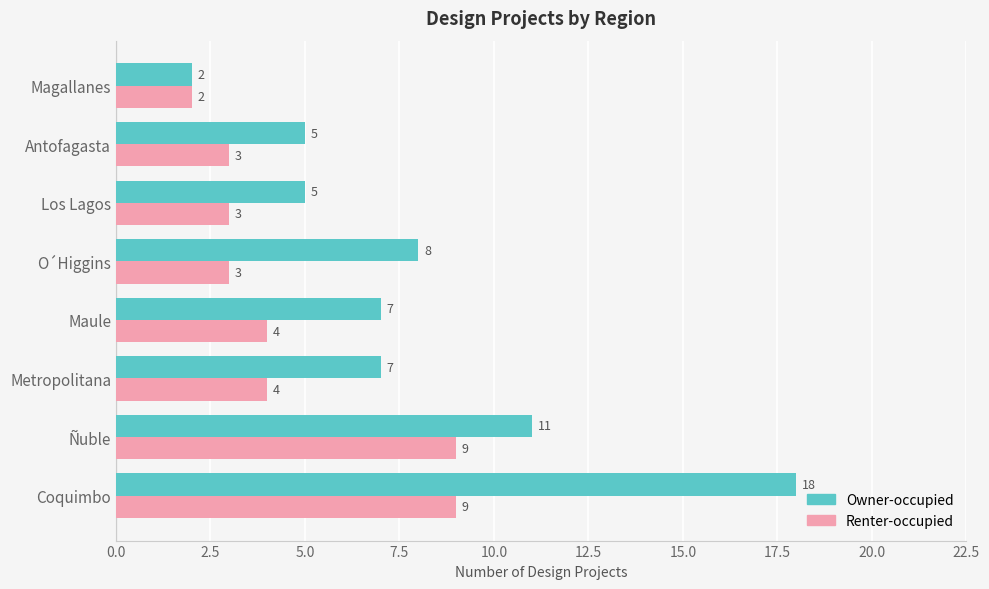

List the series in order of their overall mean, highest first.

Owner-occupied, Renter-occupied